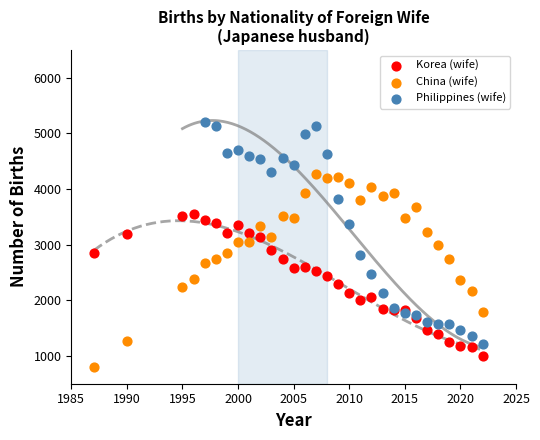

Which series has the widest spread of Y values?

Philippines (wife)